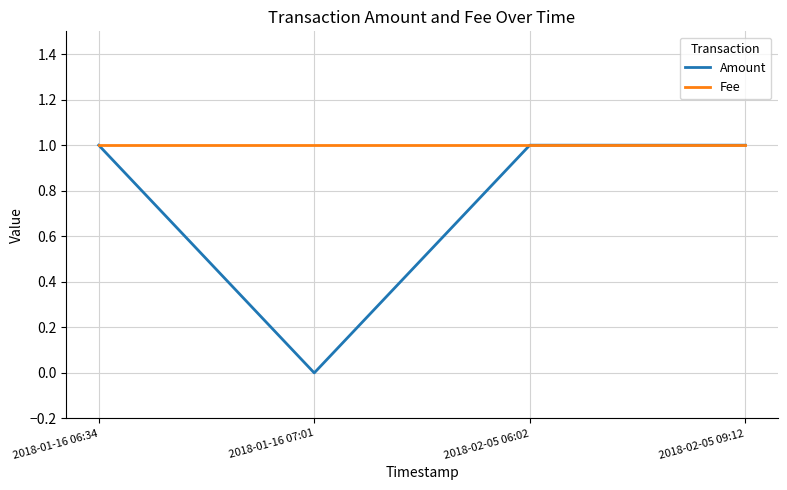

Which series has the largest total across all categories?

Fee